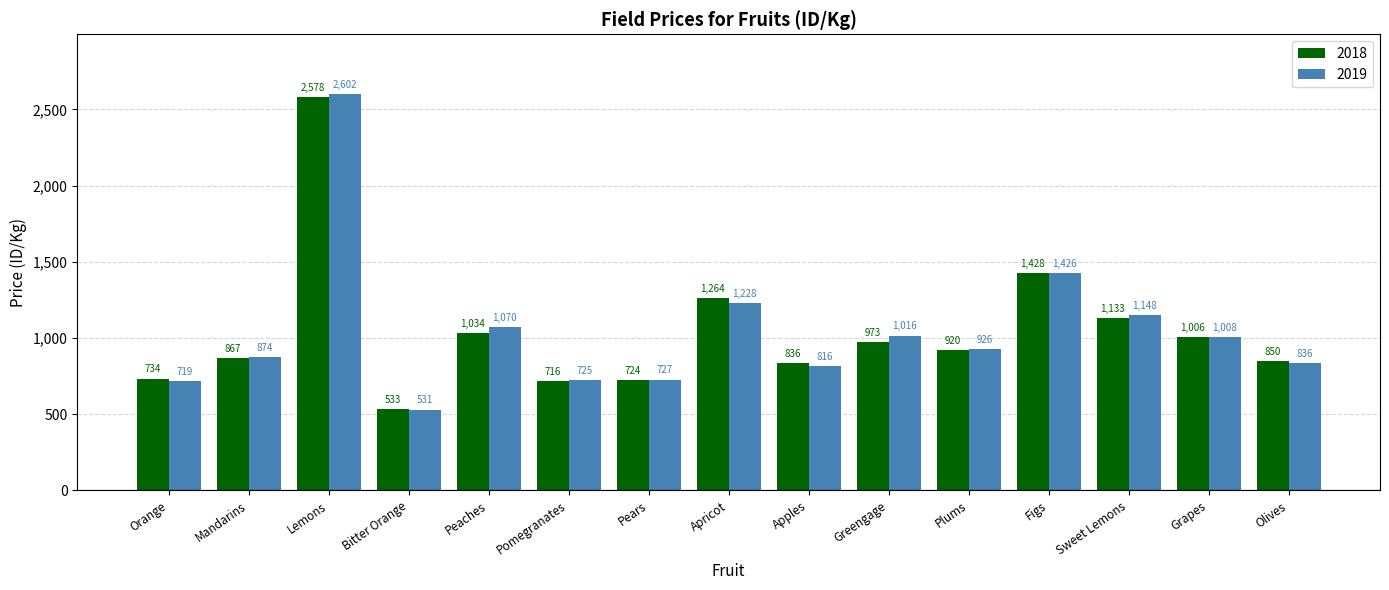

Between Apricot and Sweet Lemons, which series saw the biggest shift?

2018